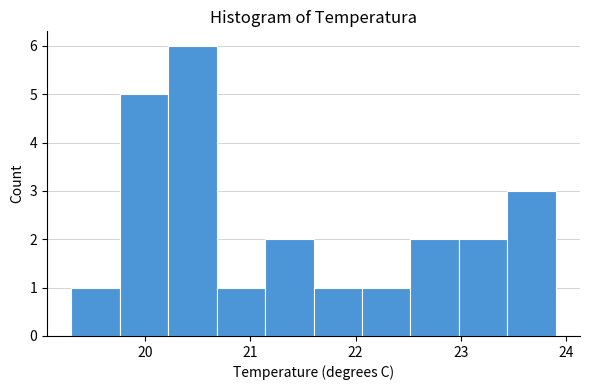

How tall is the bar that spans 19.76 to 20.22 on the x-axis? Neither the bar edges nor the heights are printed on the chart, so give them approximately, as read against the axes.

5